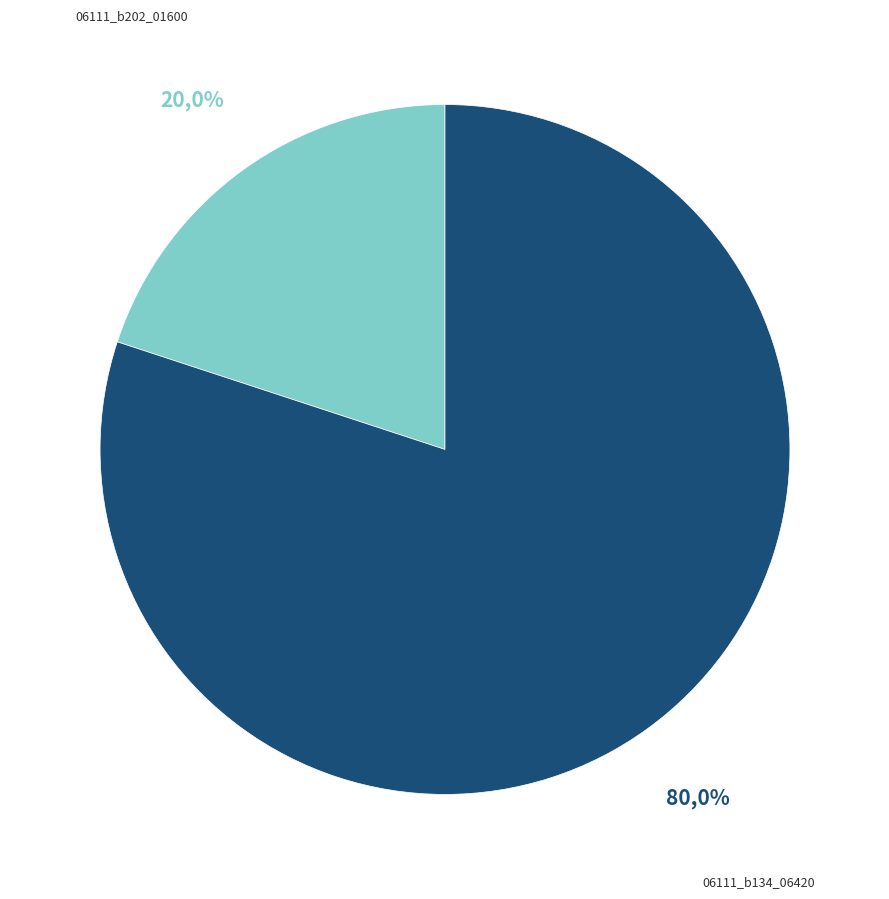

Do 06111_b134_06420 and 06111_b202_01600 together represent more than half of the pie?

Yes